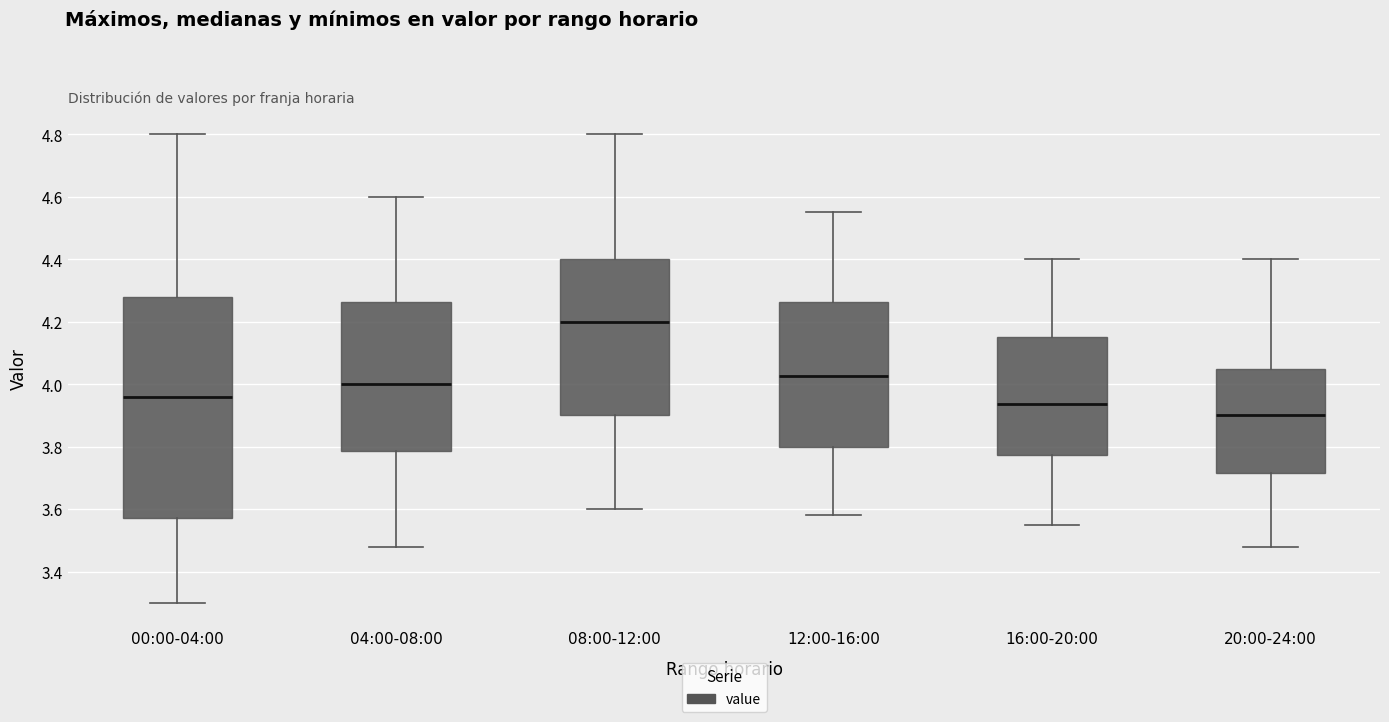

Reading left to right, transcribe this box plot: for each box, give where its median line is, the range the box spans, and where its two whiskers end, as read against the y-axis. The values are not printed on the chart, so give them approximately, as read against the axis.

00:00-04:00: median 3.96, box 3.58 to 4.28, whiskers 3.30 to 4.80
04:00-08:00: median 4.00, box 3.78 to 4.26, whiskers 3.48 to 4.60
08:00-12:00: median 4.20, box 3.90 to 4.40, whiskers 3.60 to 4.80
12:00-16:00: median 4.02, box 3.80 to 4.26, whiskers 3.58 to 4.56
16:00-20:00: median 3.94, box 3.78 to 4.16, whiskers 3.56 to 4.40
20:00-24:00: median 3.90, box 3.72 to 4.06, whiskers 3.48 to 4.40